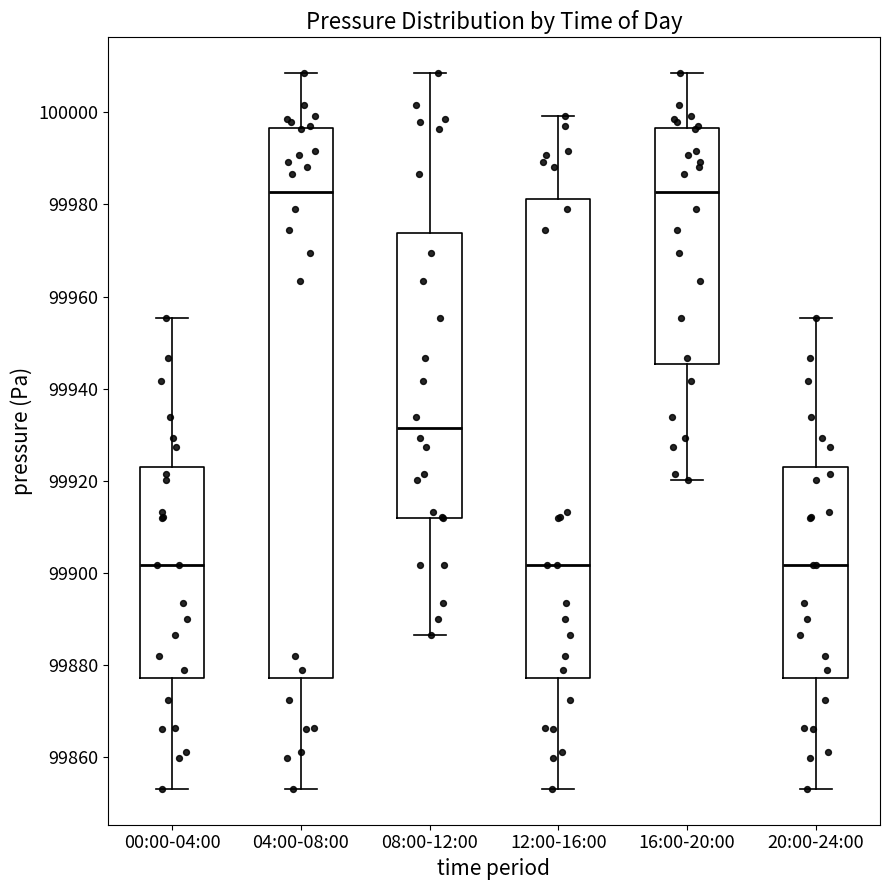

Which box is the tallest, from its lower edge to its upper edge?

04:00-08:00